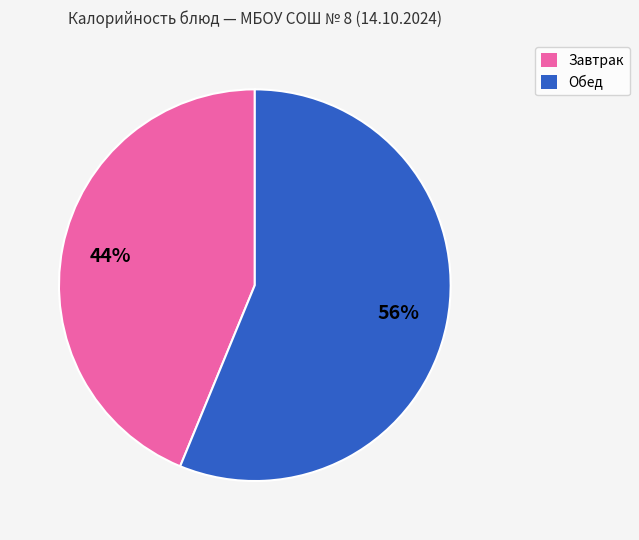

Is there any slice that represents more than half of the pie?

Yes